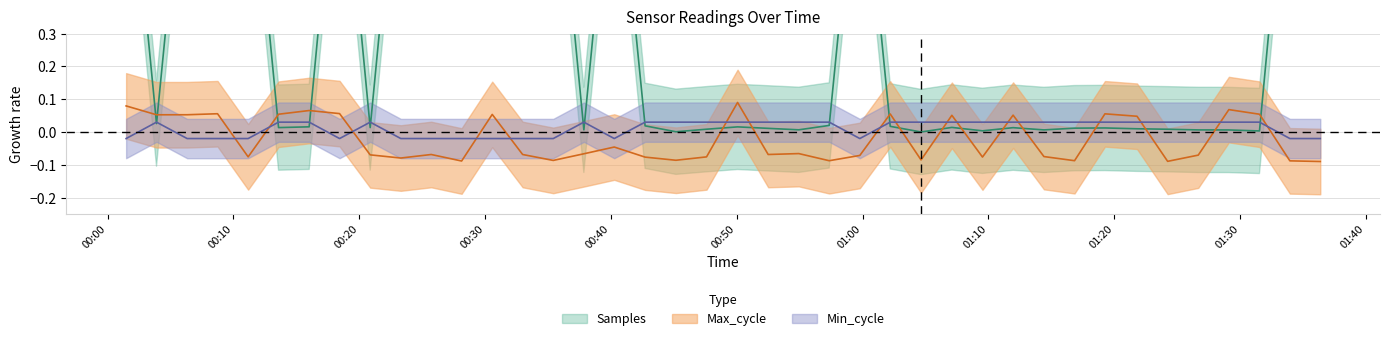

The value of Max_cycle at 2022/07/24 00:23:18 is -0.1. True or false?

False